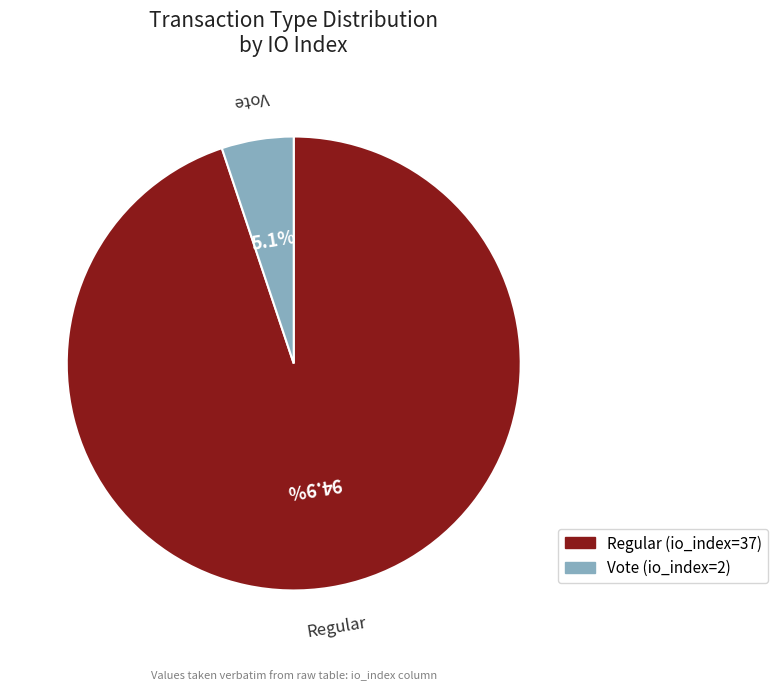

Does Vote (io_index=2) account for over 50% of the chart?

No